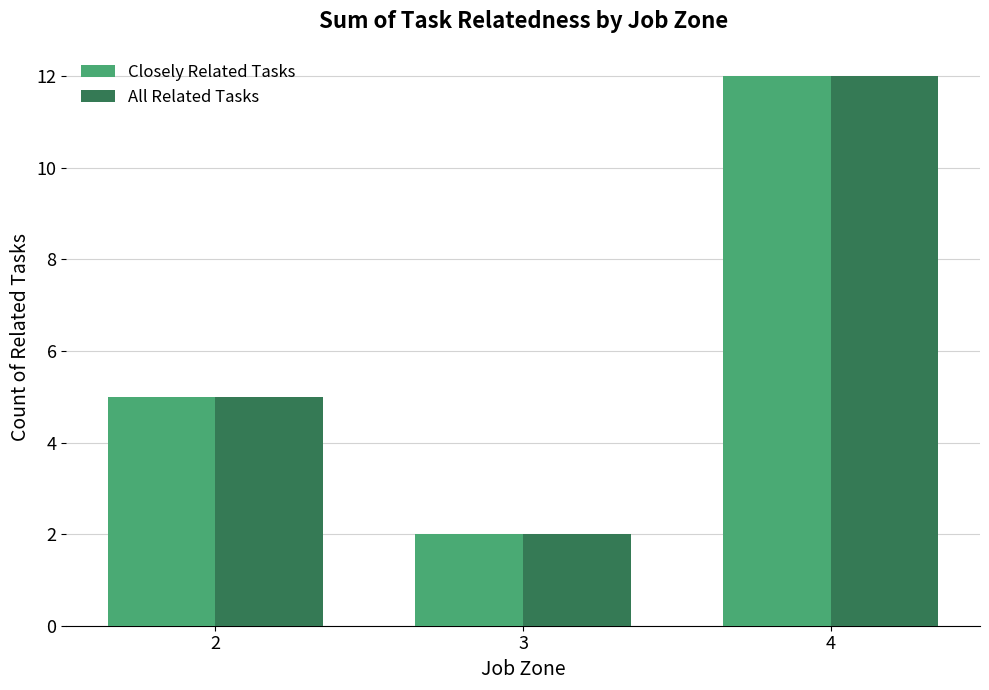

Reading left to right, what are all the values shown in this chart?

Closely Related Tasks: 5	2	12
All Related Tasks: 5	2	12